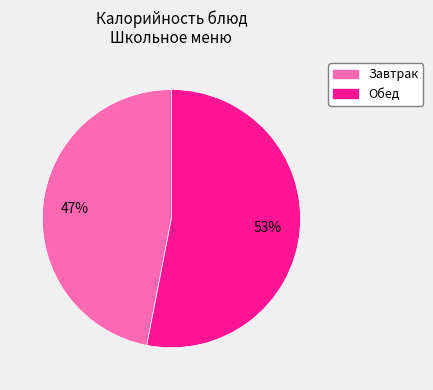

How many slices are in this pie chart?

2